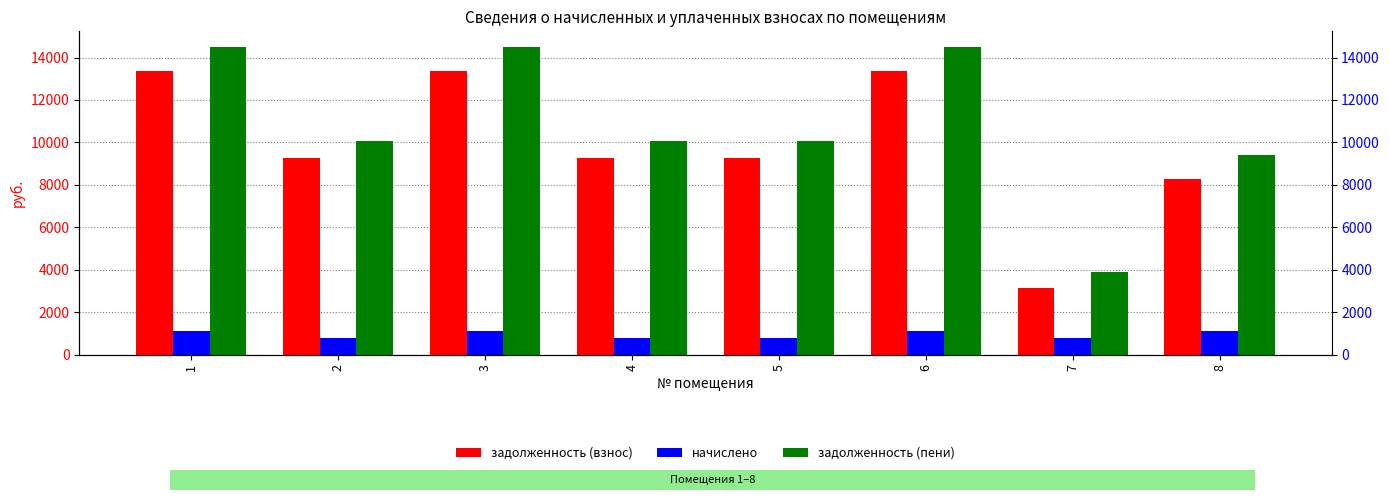

Count the number of data series in this chart.

3